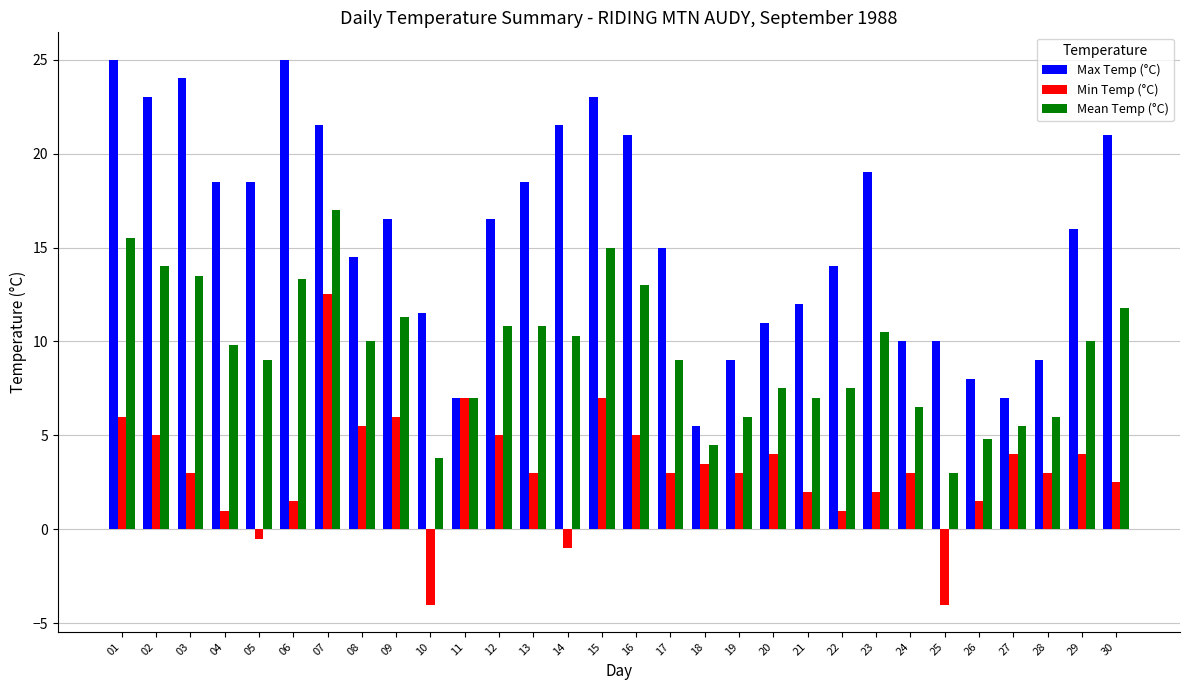

Rank the series by their maximum value, from lowest to highest.

Min Temp (°C), Mean Temp (°C), Max Temp (°C)